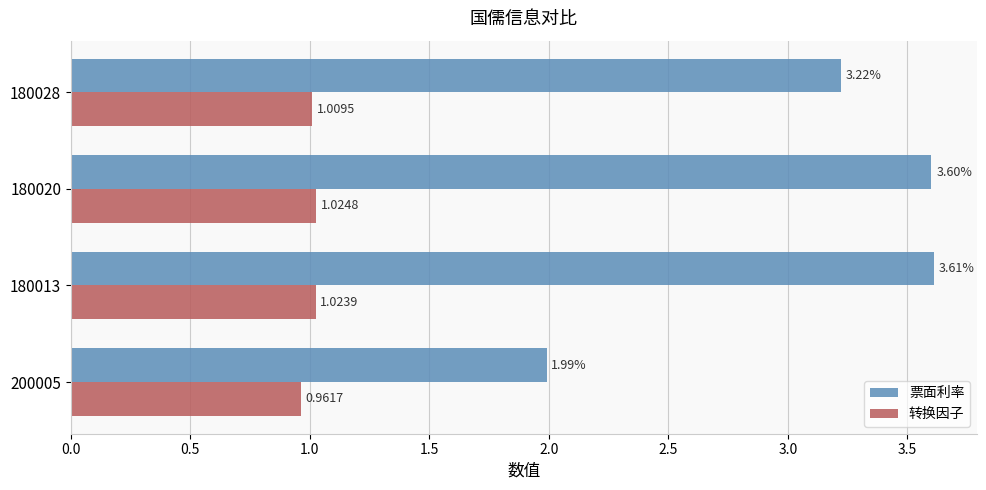

What is the difference between the 票面利率 values at 200005 and 180028?

1.2